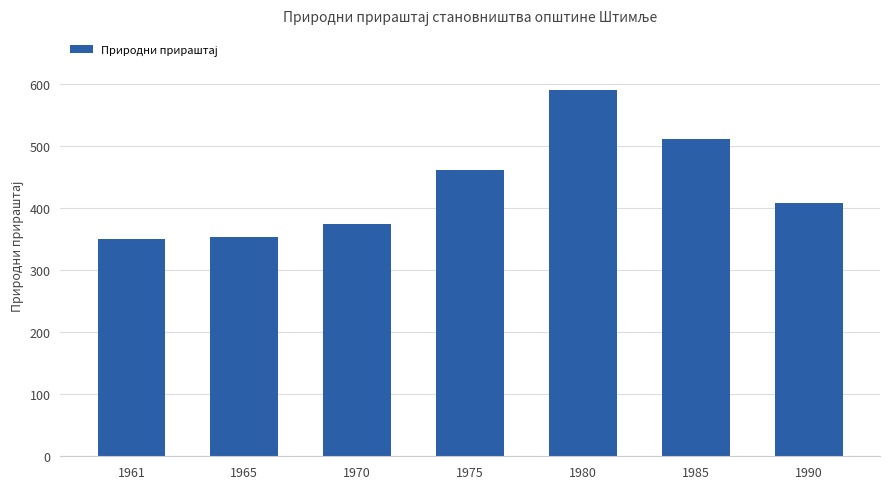

Which label corresponds to the largest value in the chart?

1980